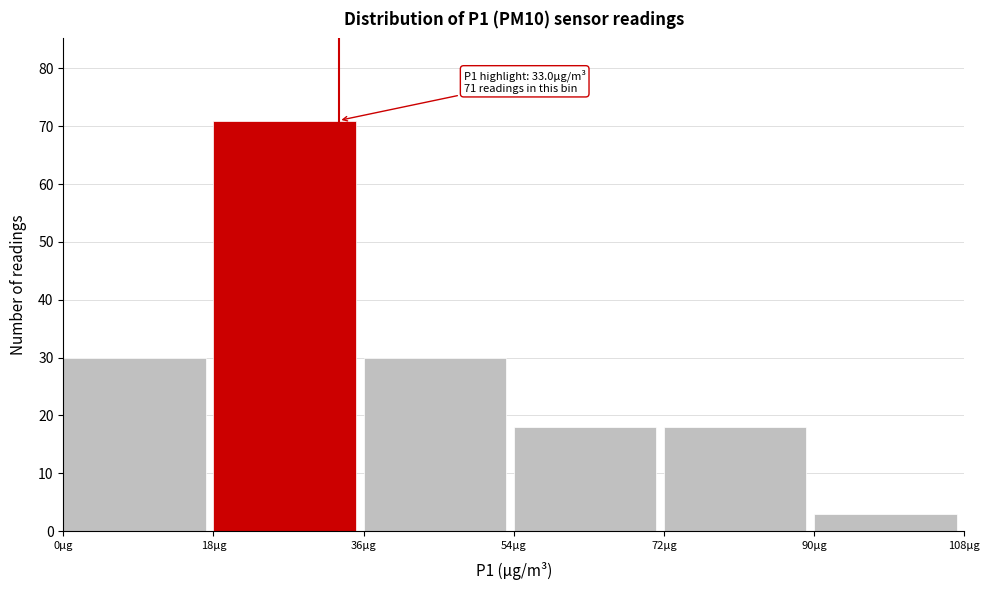

Which range on the x-axis has the tallest bar?

18 to 36